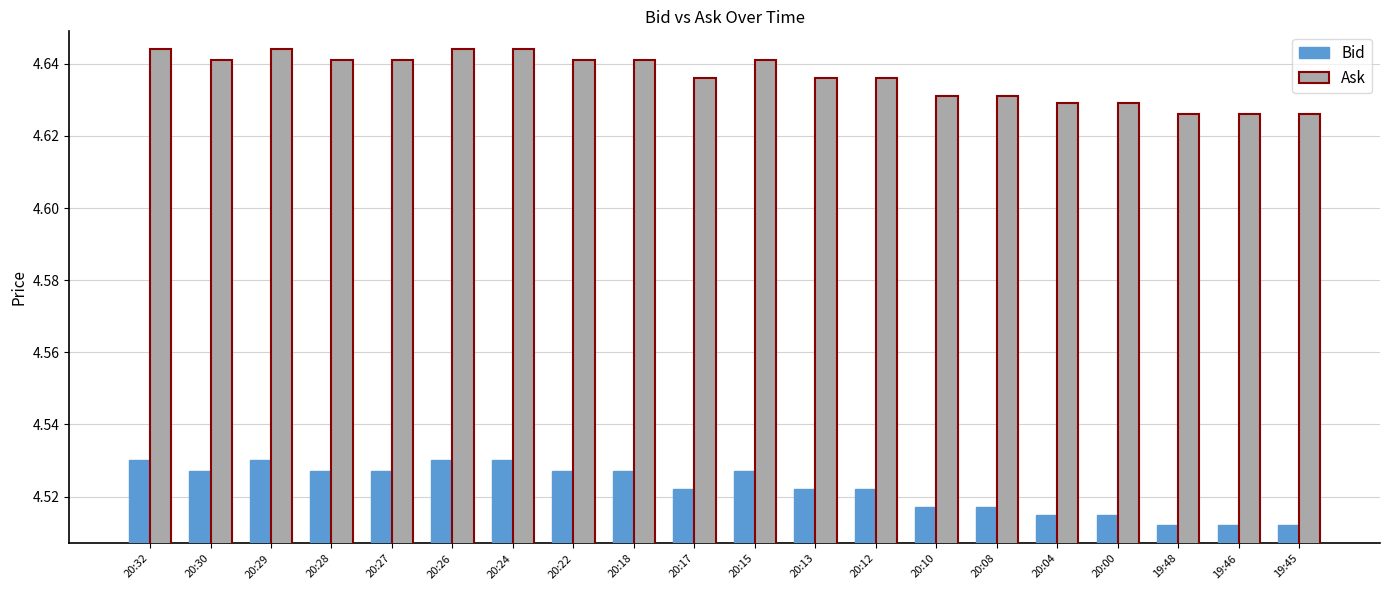

Rank the series at 20:12 from lowest to highest value.

Bid, Ask